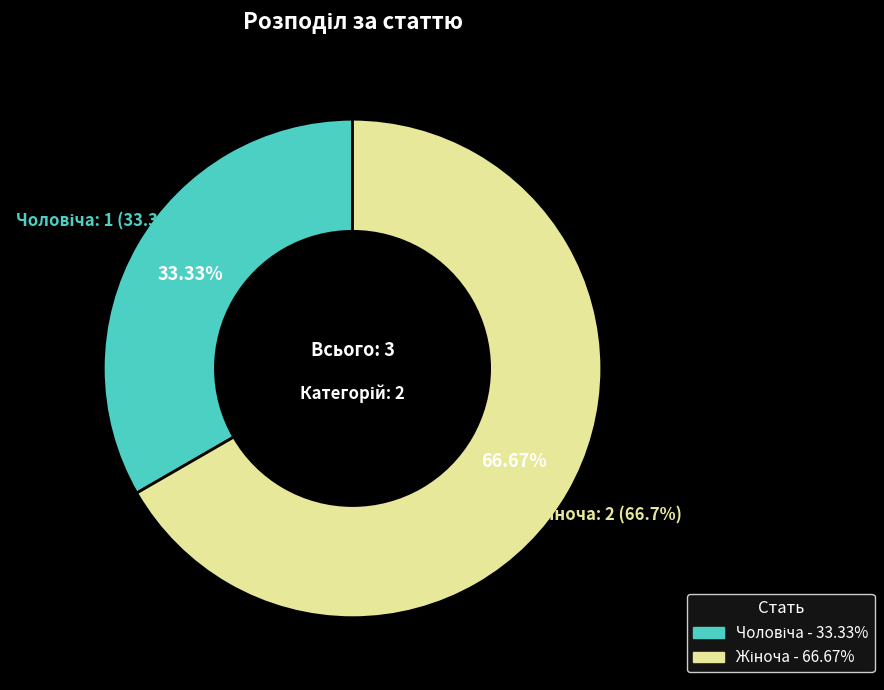

What percentage is NOT represented by Жіноча?

33.3%